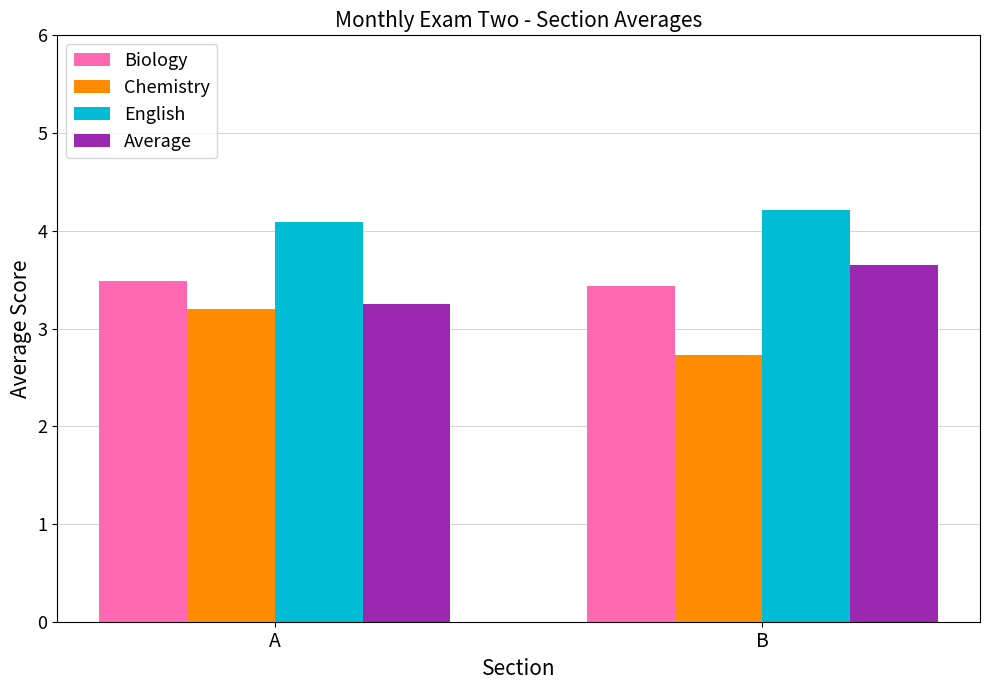

Reading right to left, what are all the values shown in this chart?

Biology: B=3.4	A=3.5
Chemistry: B=2.7	A=3.2
English: B=4.2	A=4.1
Average: B=3.6	A=3.3